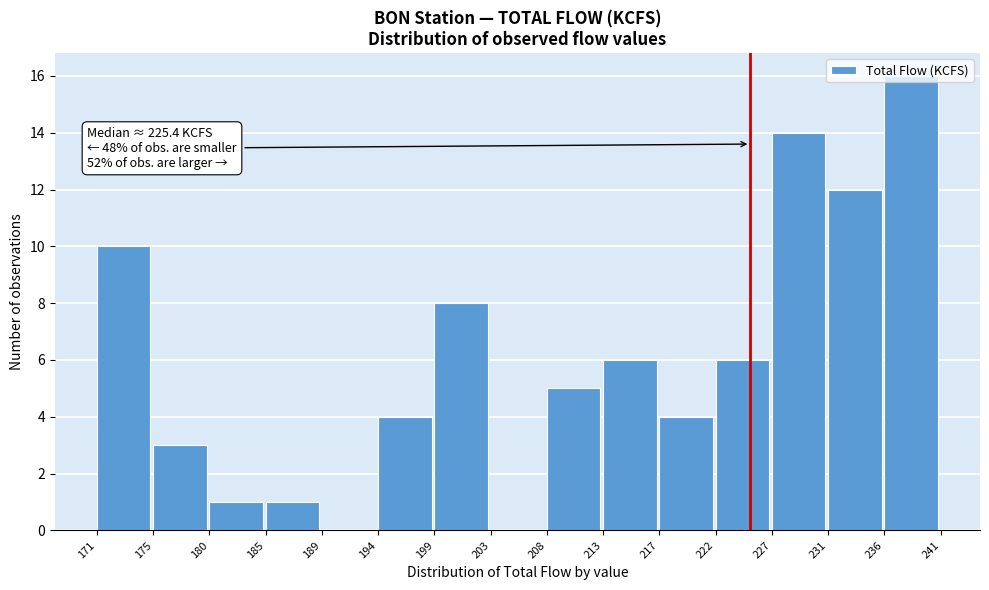

True or false: the data shows 2 at 175.

False